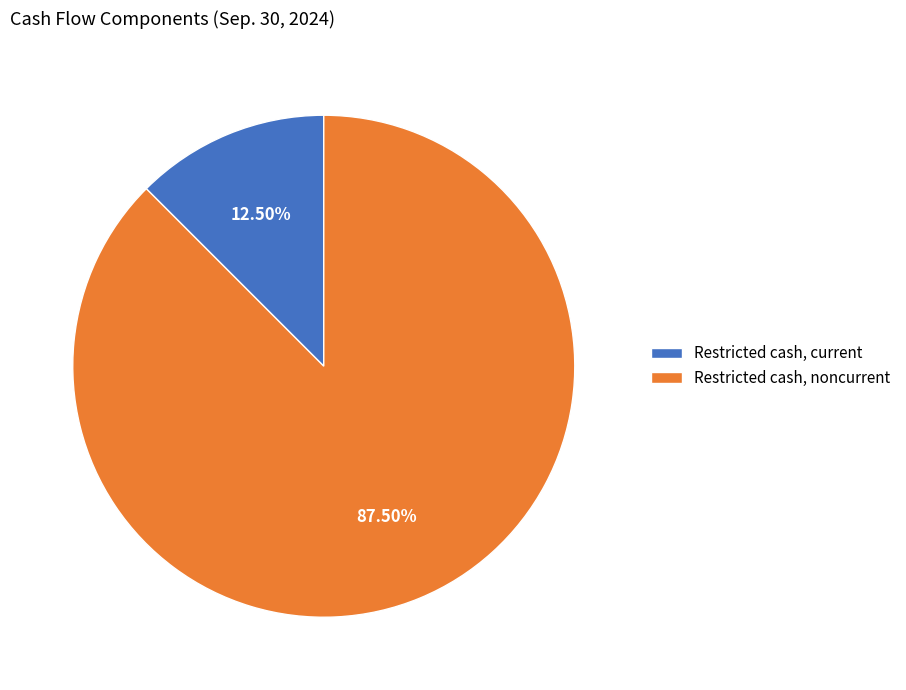

Rank the categories by value from highest to lowest.

Restricted cash, noncurrent, Restricted cash, current